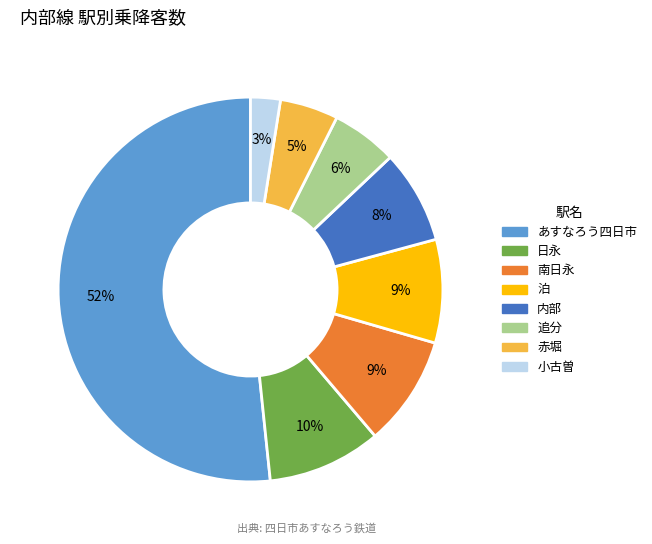

To the nearest percent, what percentage of the pie is 追分?

6%